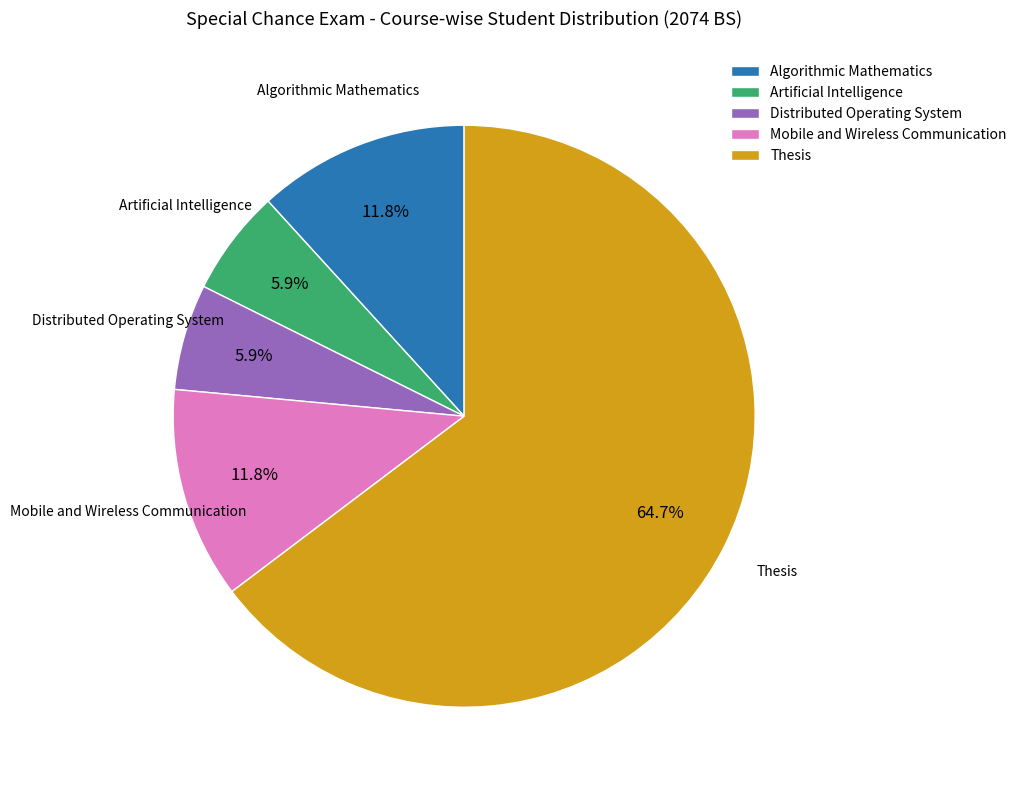

How many segments does this pie chart have?

5